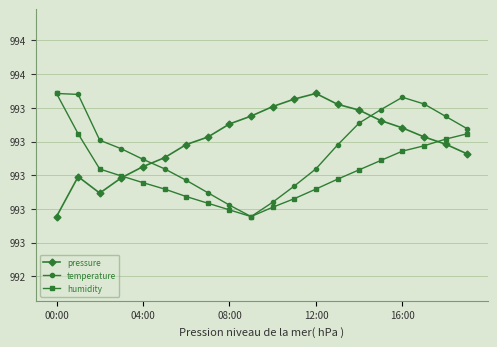

Does the chart have visible grid lines?

Yes